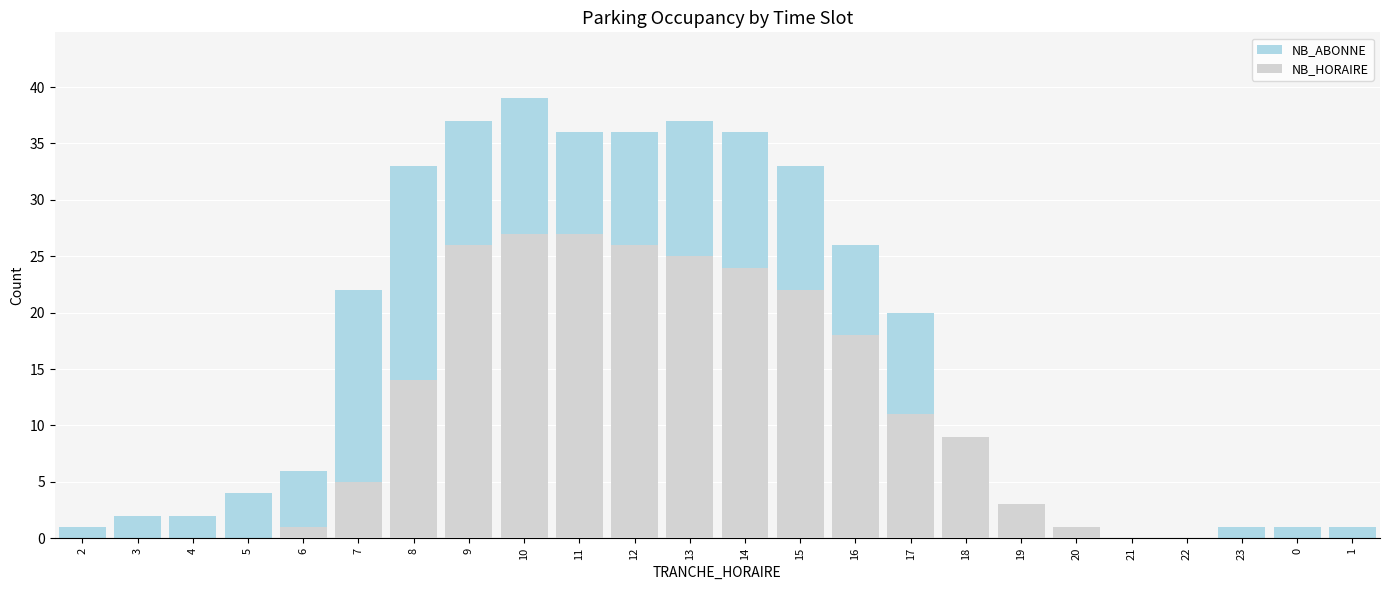

What is the total value across all series at 11?

63